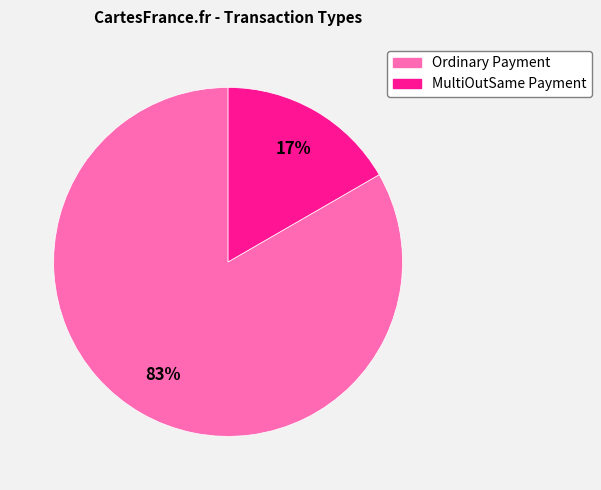

To the nearest percent, what percentage of the pie is MultiOutSame Payment?

17%